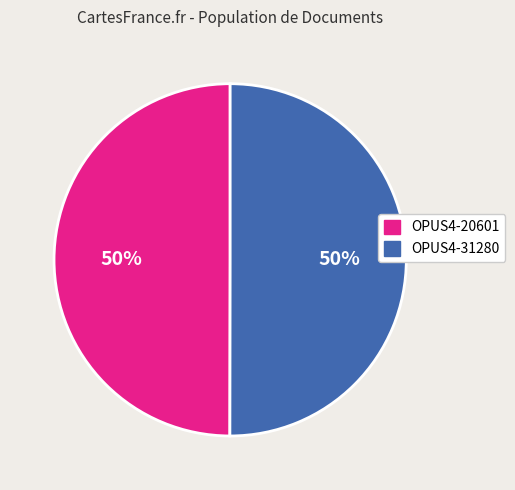

Is it true that OPUS4-31280 is 56% of the pie?

False